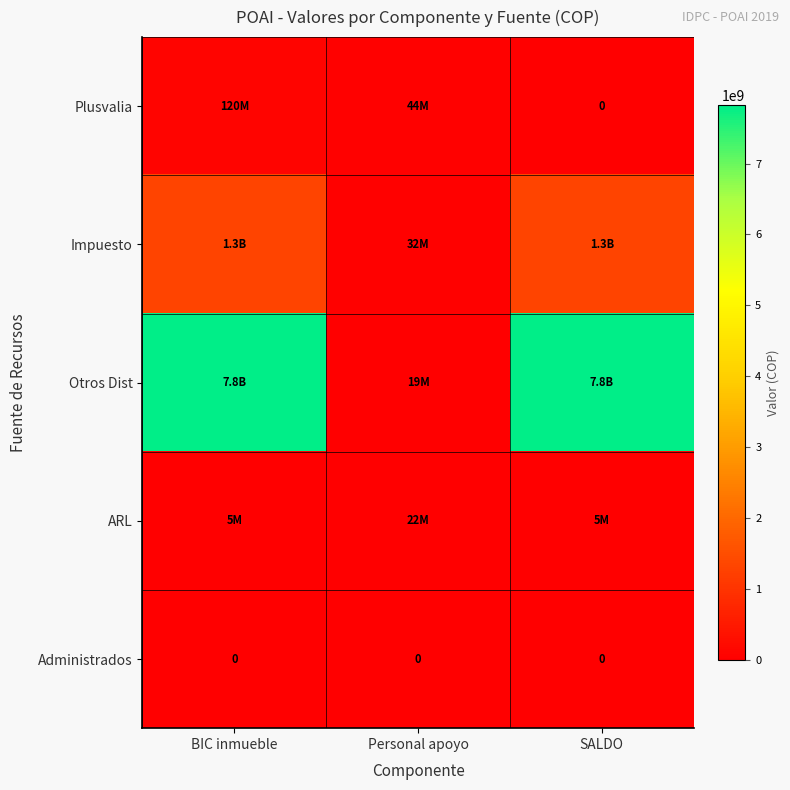

What value does the Otros Dist series have at SALDO, to the nearest 50?

7822285100